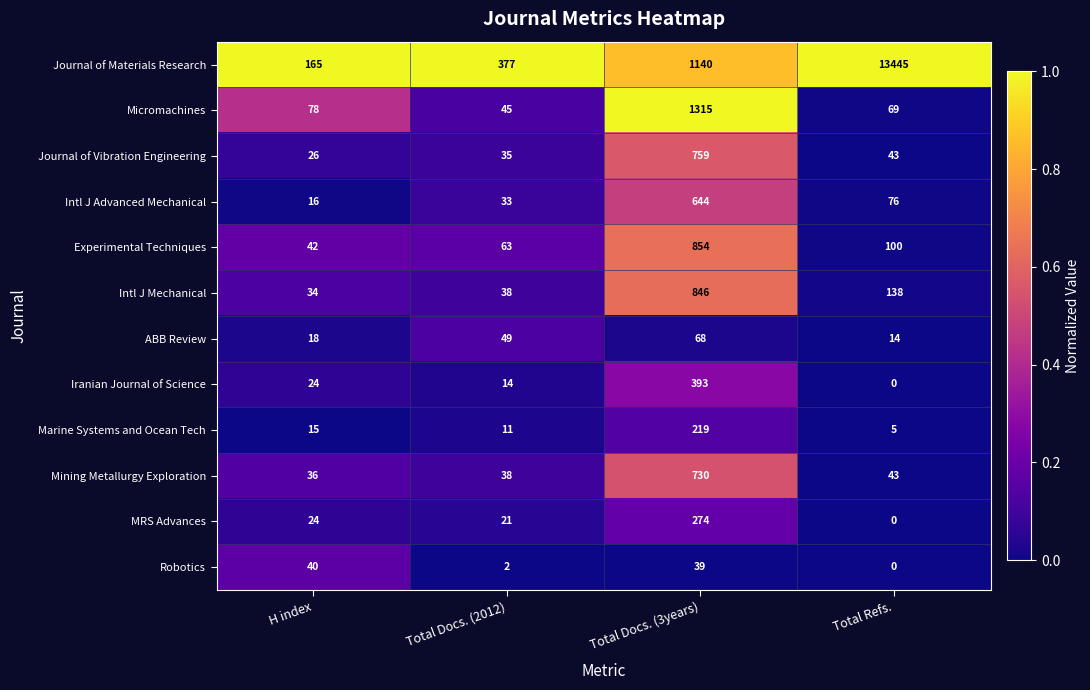

What is the average value of the Journal of Vibration Engineering series?

216